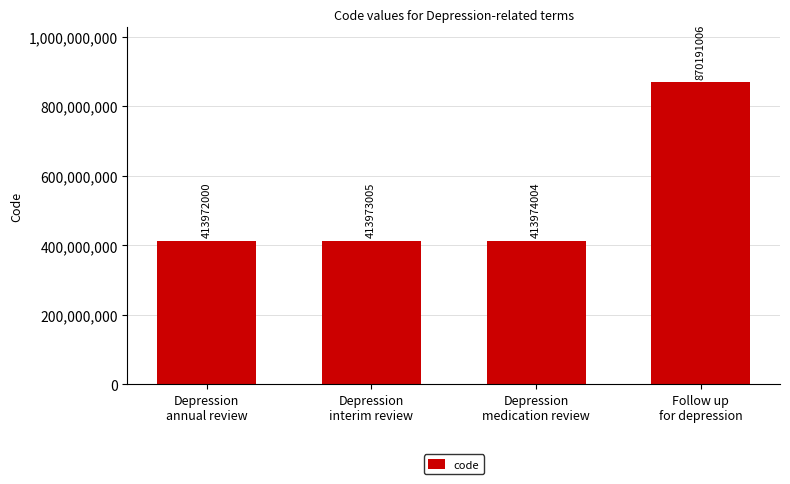

What is the label of the 3rd bar from the right?

Depression
interim review